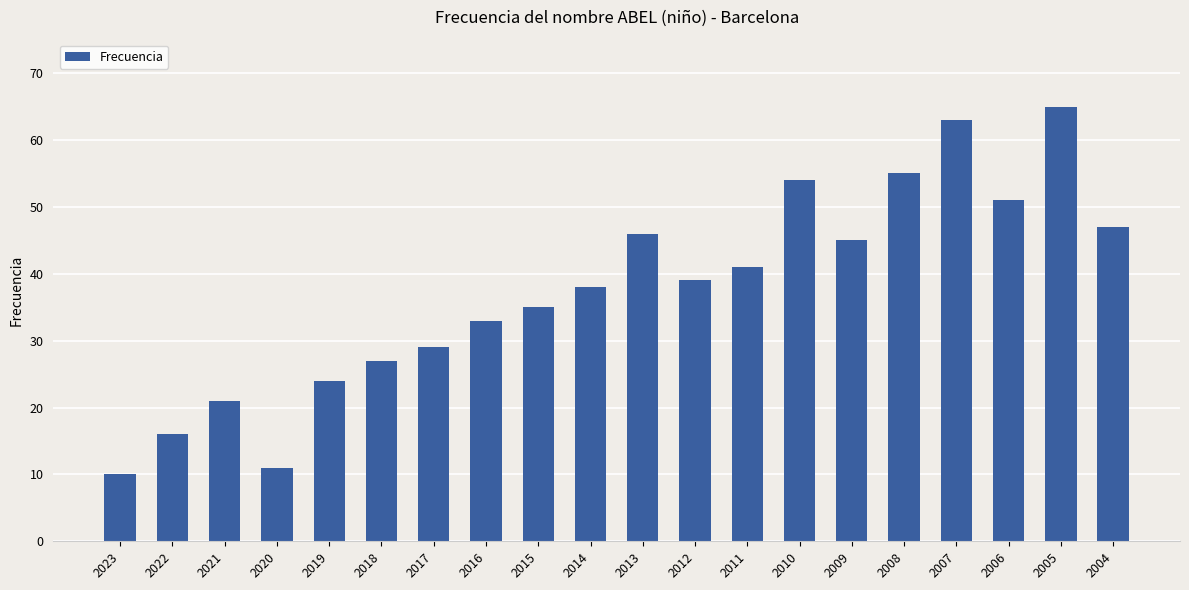

List the labels in order of value, smallest first.

2023, 2020, 2022, 2021, 2019, 2018, 2017, 2016, 2015, 2014, 2012, 2011, 2009, 2013, 2004, 2006, 2010, 2008, 2007, 2005